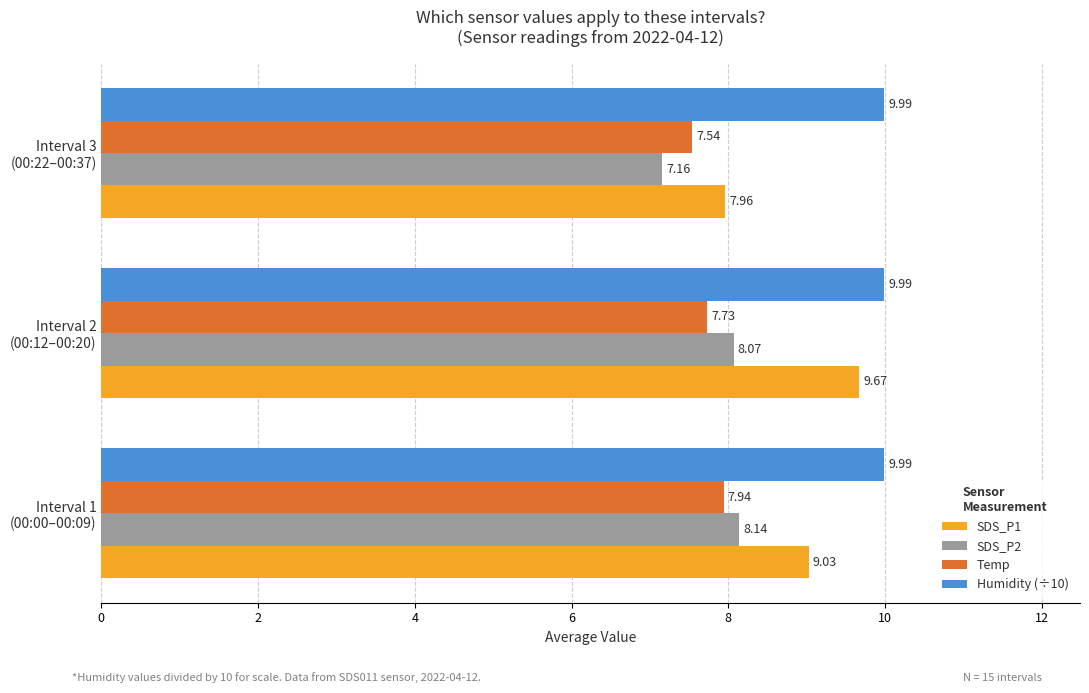

What are all the series names shown in the legend?

SDS_P1, SDS_P2, Temp, Humidity (÷10)